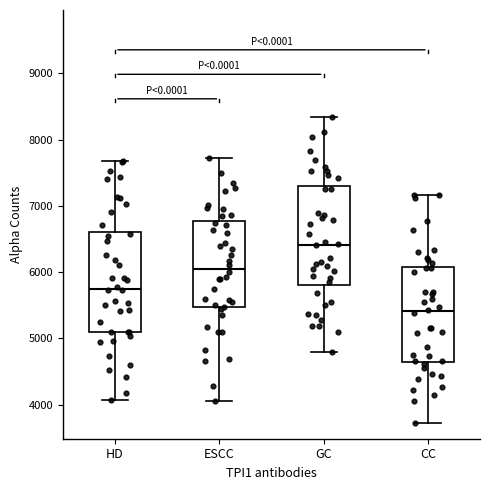

Where is the lower edge of the box for CC on the y-axis? The values are not printed on the chart, so give them approximately, as read against the axis.

4600